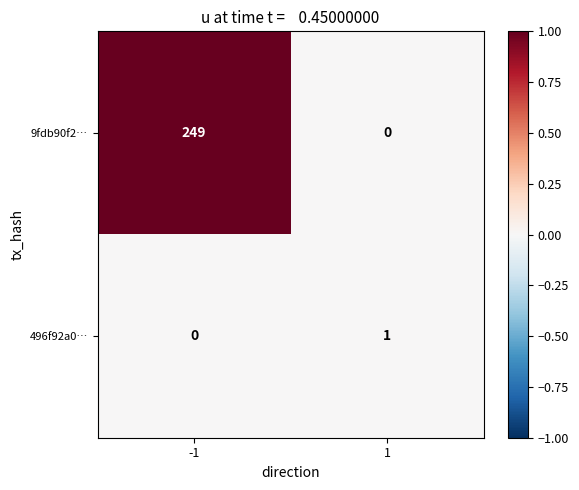

What is the greatest value displayed?

249